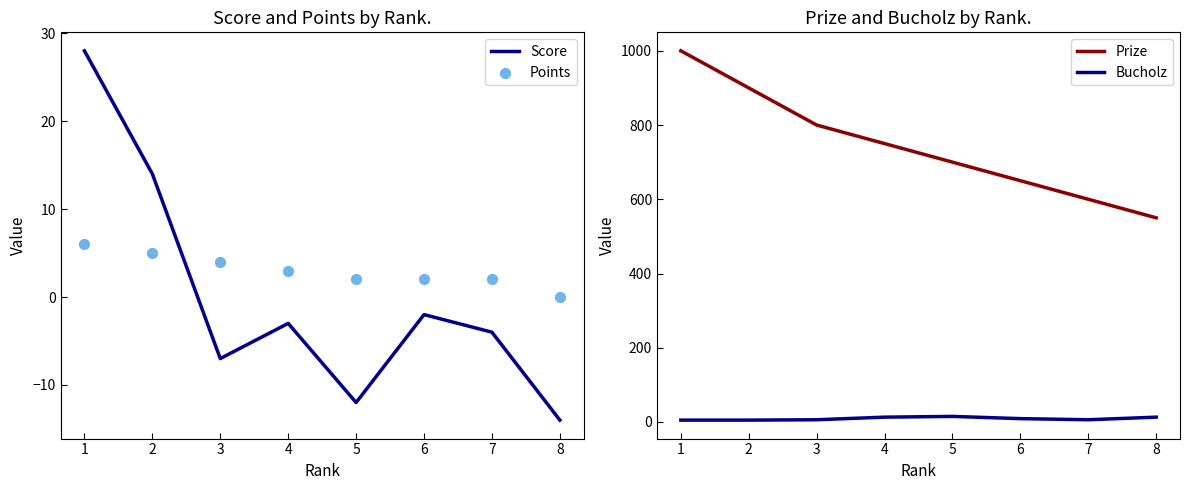

Which series reaches the maximum Y coordinate?

Prize